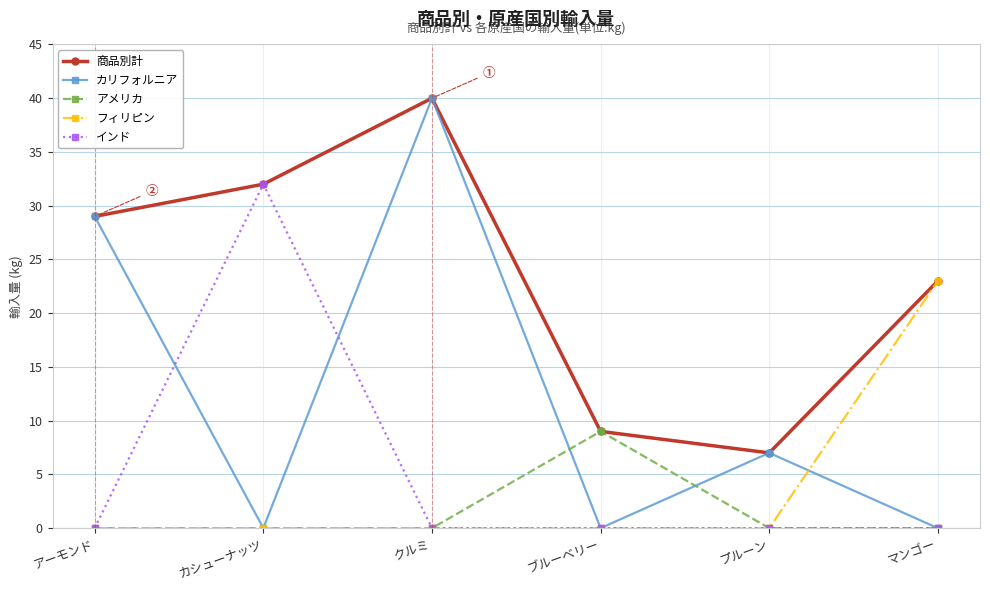

Reading right to left, extract all data points from this chart.

商品別計: 23	7	9	40	32	29
カリフォルニア: 0	7	0	40	0	29
アメリカ: 0	0	9	0	0	0
フィリピン: 23	0	0	0	0	0
インド: 0	0	0	0	32	0